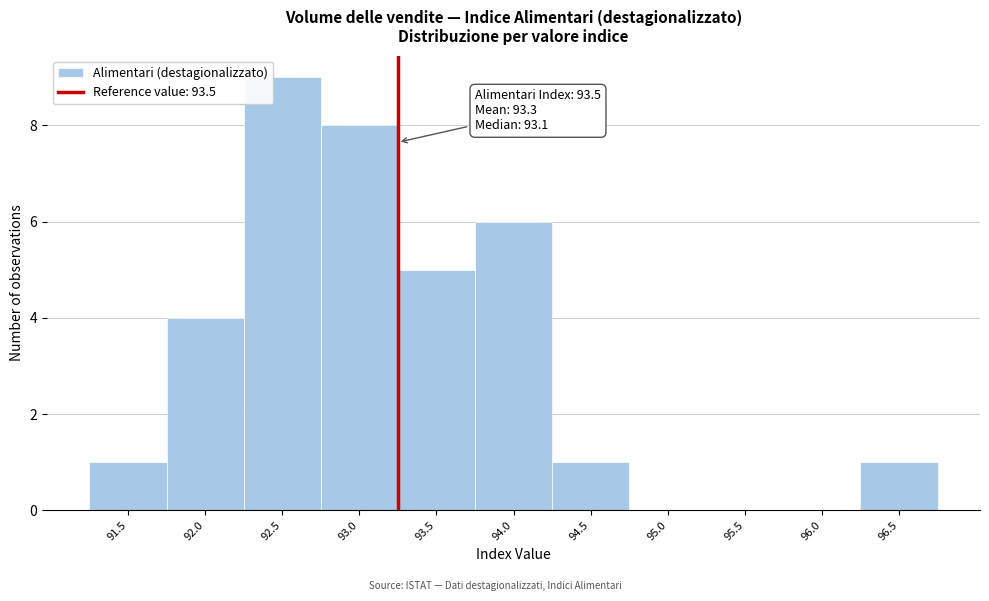

Reading right to left, list all the values displayed in this chart.

96.5=1	96.0=0	95.5=0	95.0=0	94.5=1	94.0=6	93.5=5	93.0=8	92.5=9	92.0=4	91.5=1